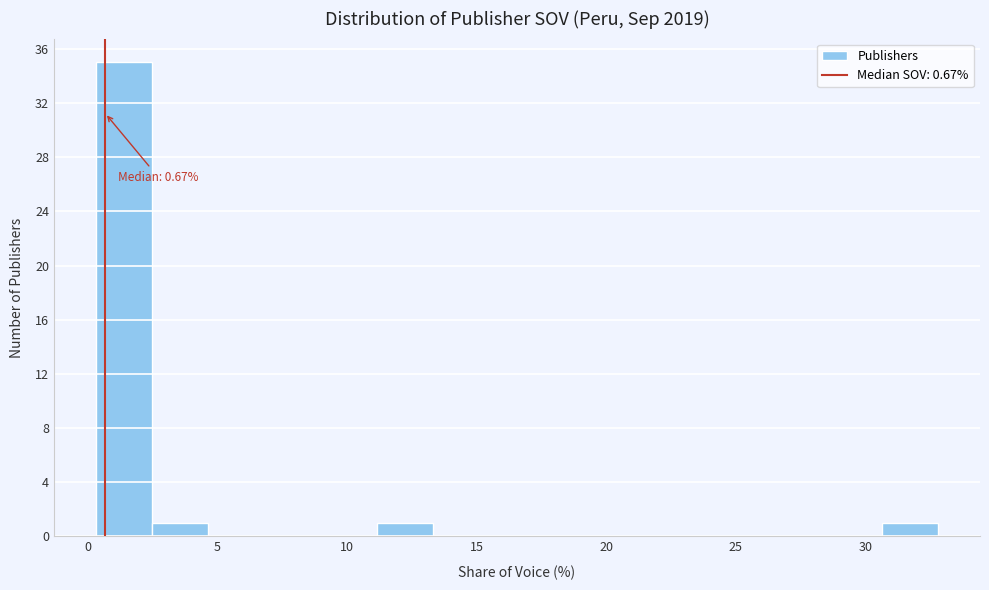

Over which range of the x-axis is the bar tallest?

0.5 to 2.5